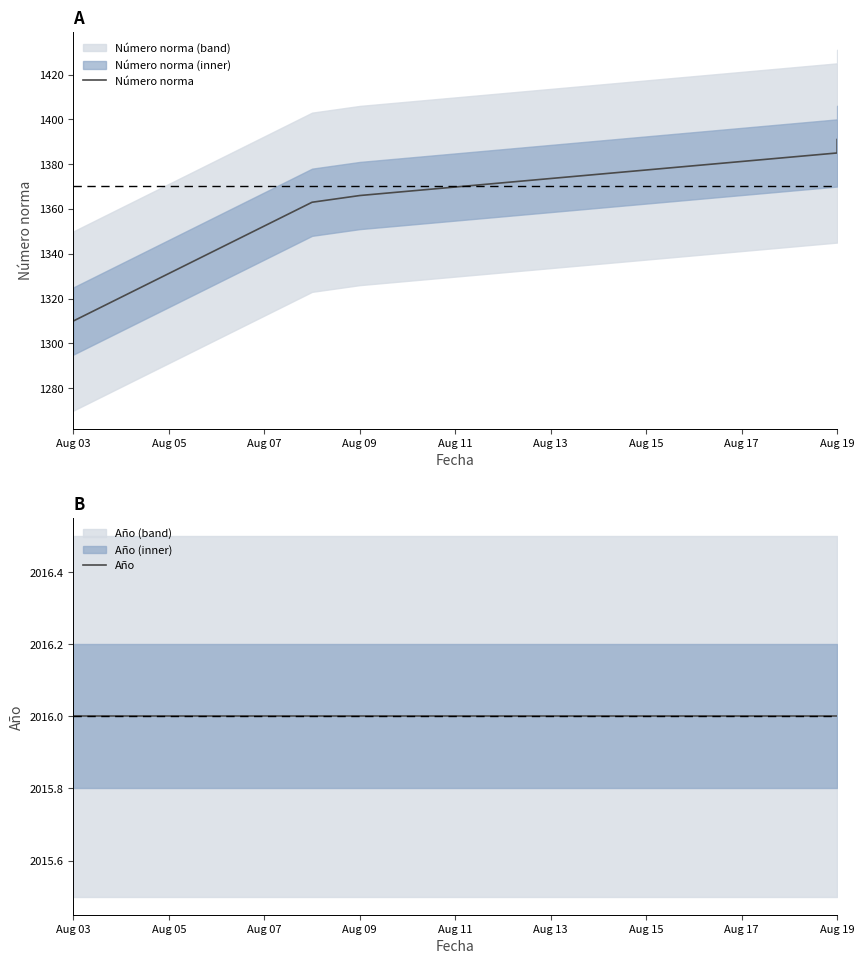

True or false: Número norma and Año intersect in this chart.

False